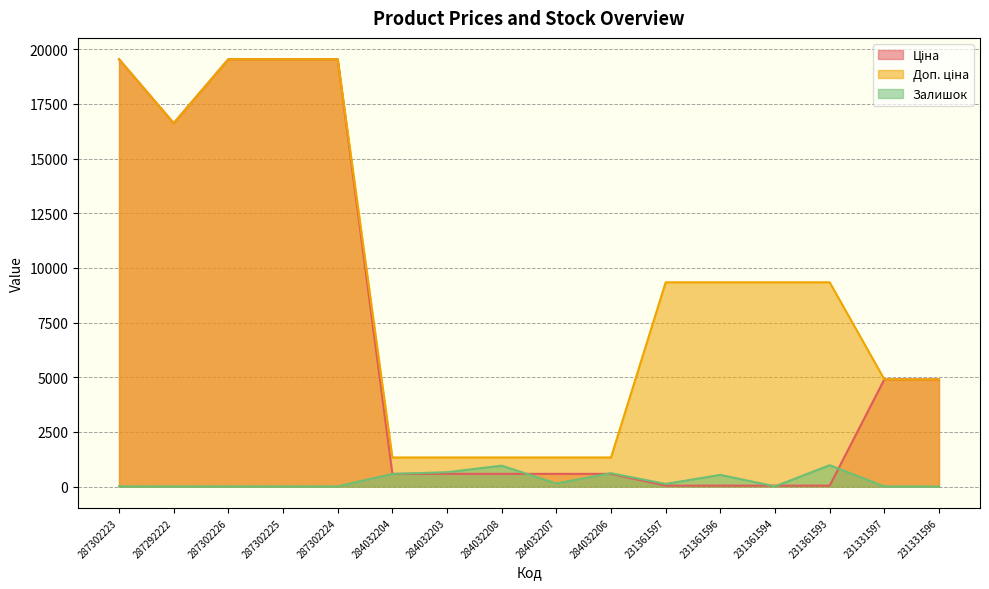

Which series has the largest total across all categories?

Доп. ціна